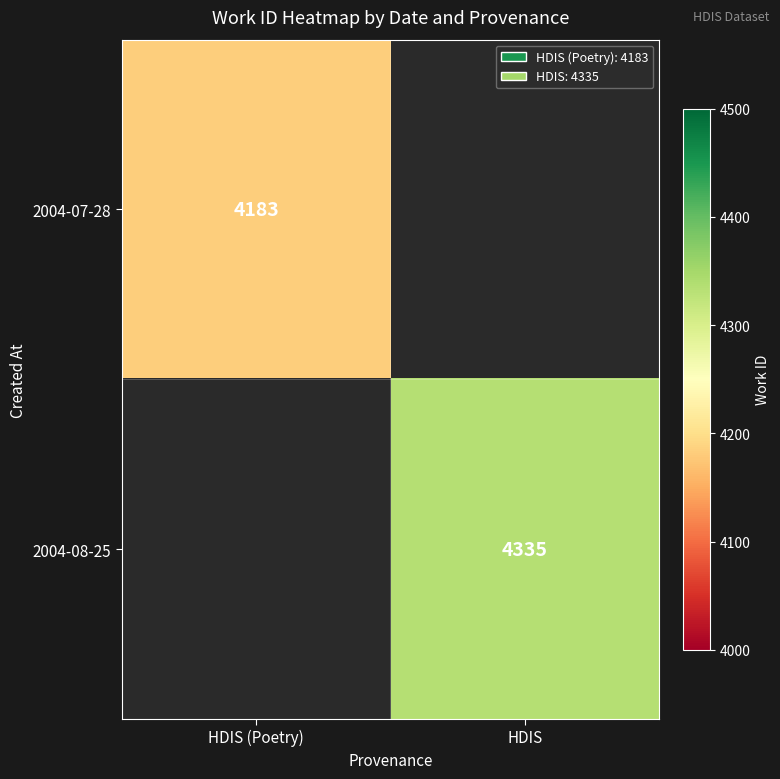

Is it true that 2004-07-28 equals 4183 at HDIS (Poetry)?

True